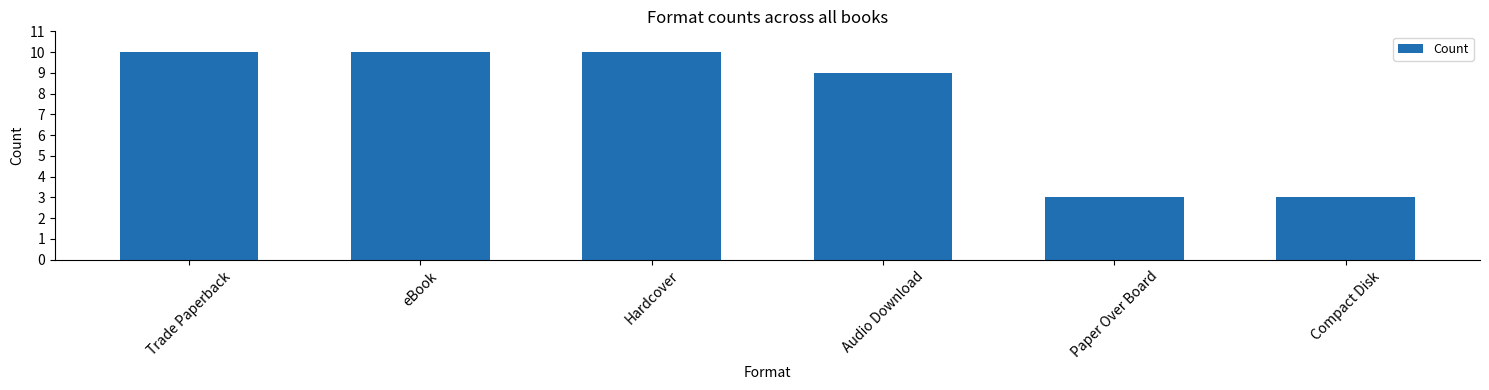

What is the approximate value at Hardcover?

10